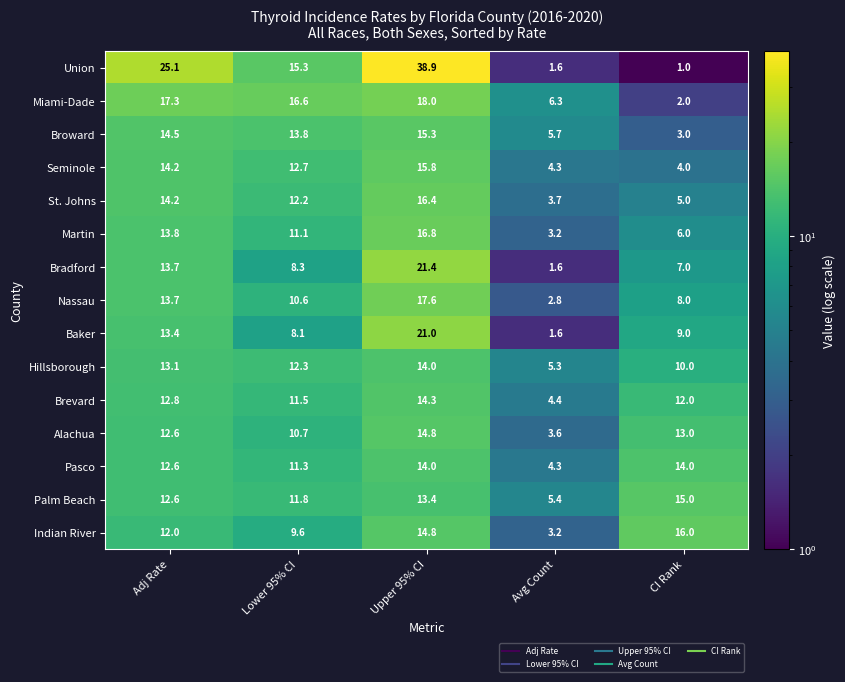

Which series changed the most between Adj Rate and Avg Count?

Union